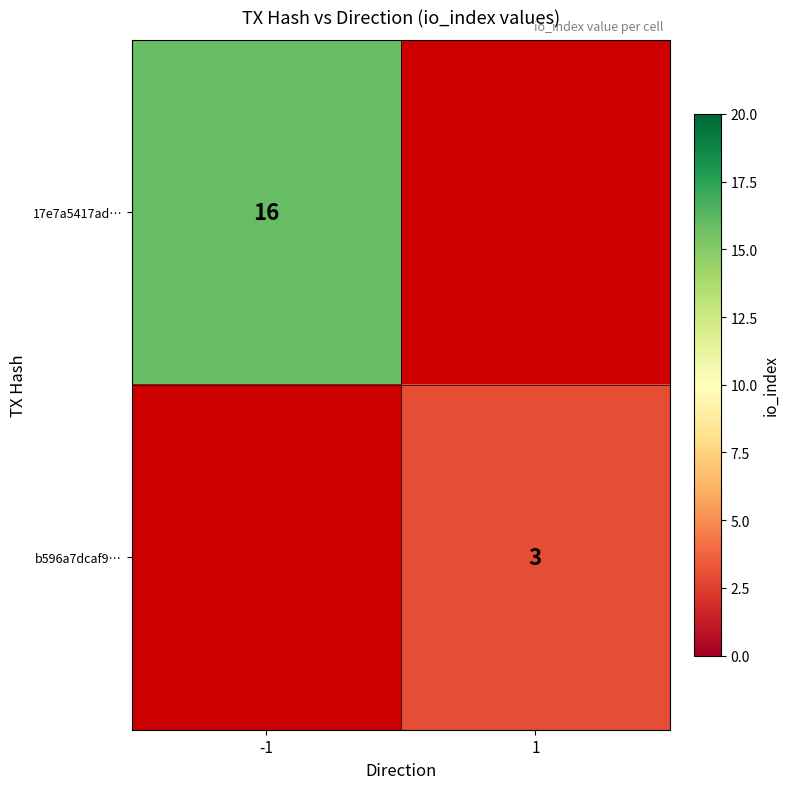

The 17e7a5417ad… series shows 5.9 at -1. True or false?

False